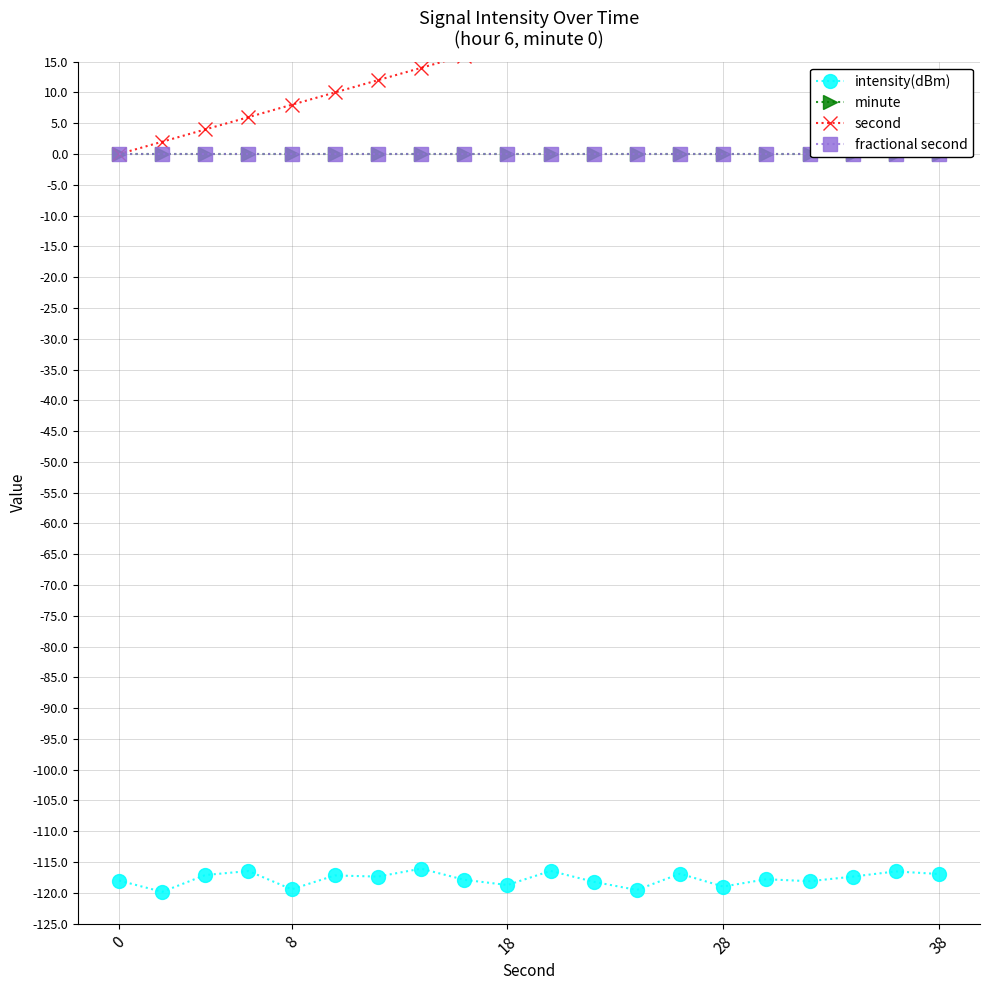

True or false: fractional second and minute cross at least once.

False